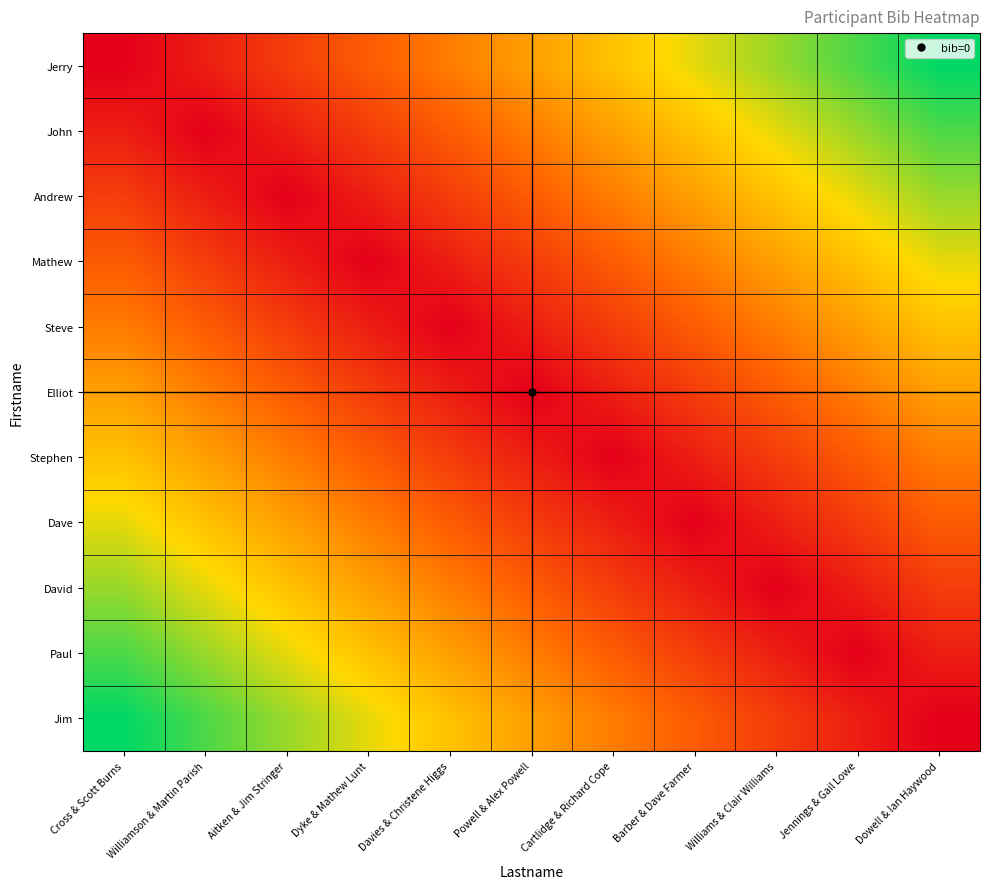

At Cartlidge & Richard Cope, list the series in order from largest to smallest.

Jerry, John, Andrew, Jim, Mathew, Paul, Steve, David, Elliot, Dave, Stephen